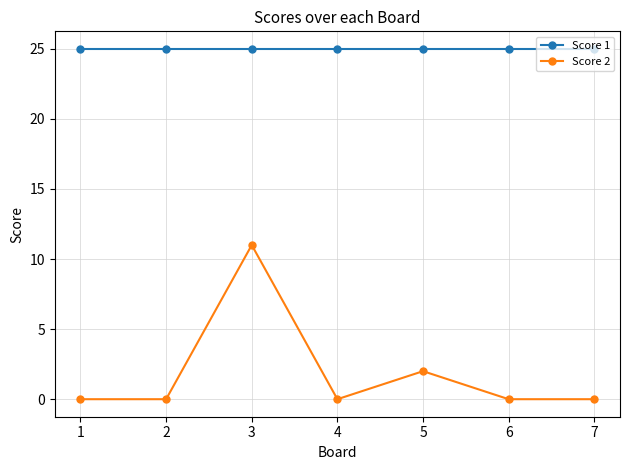

What is the spread (max minus min) of values at 1?

25